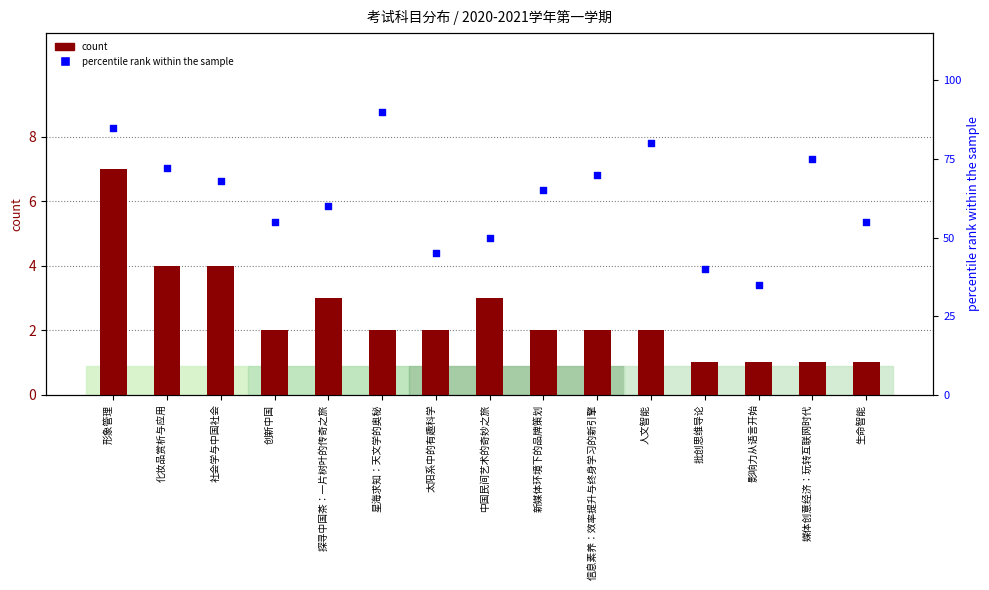

Is the value of count at 创新中国 greater than the value of percentile rank within the sample at 太阳系中的有趣科学?

No